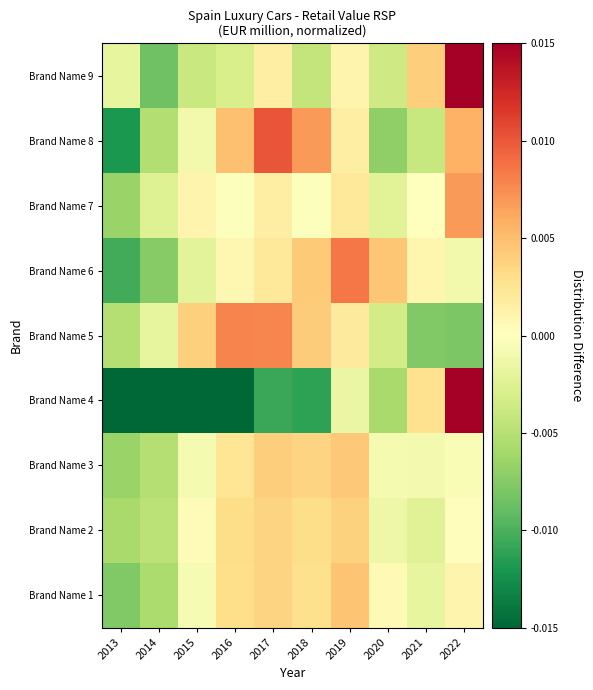

List the series in order of their peak value, lowest first.

Brand Name 2, Brand Name 3, Brand Name 1, Brand Name 7, Brand Name 5, Brand Name 6, Brand Name 8, Brand Name 4, Brand Name 9